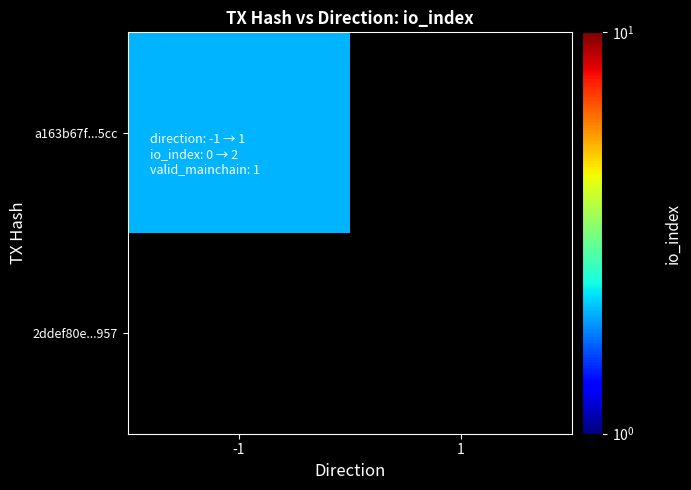

Rank the series by their maximum value, from highest to lowest.

2ddef80e...957, a163b67f...5cc